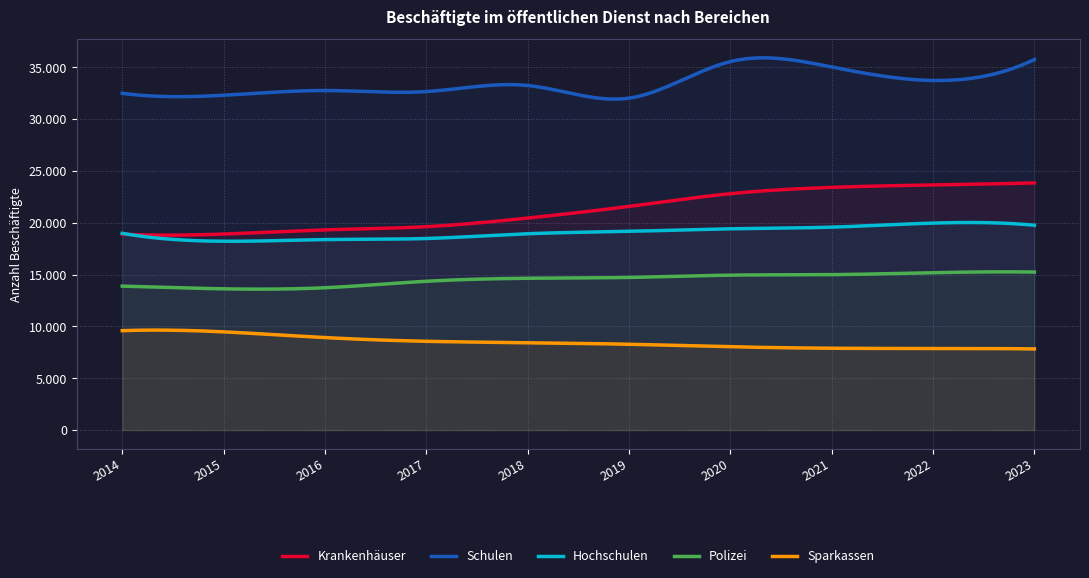

What is the average value of the Sparkassen series?

8486